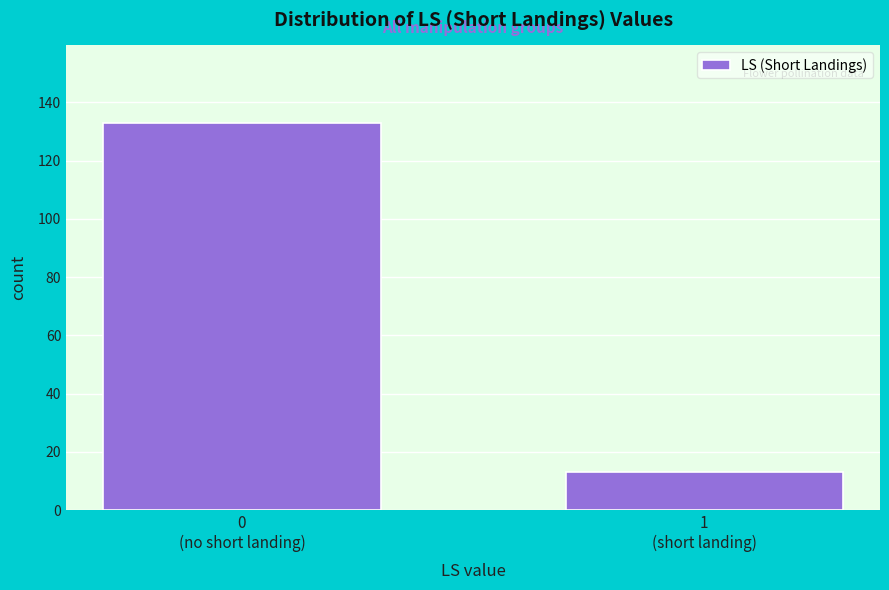

Reading left to right, list all the values displayed in this chart.

133	13